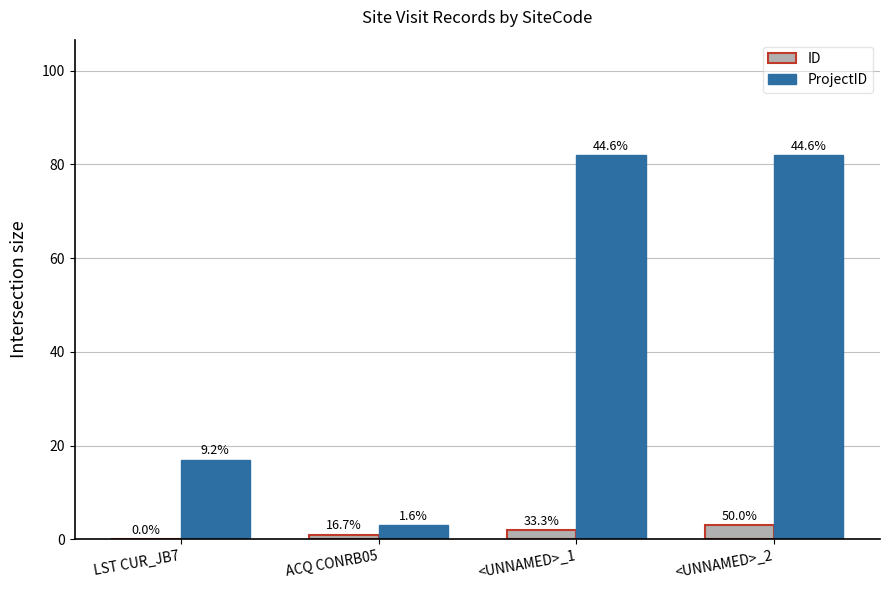

What are all the series names shown in the legend?

ID, ProjectID